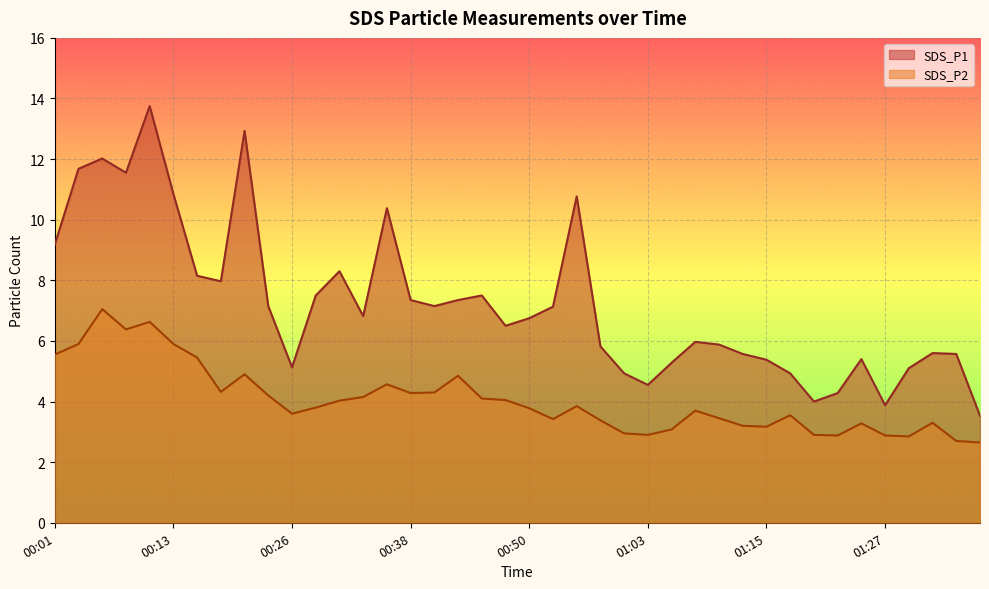

Where is the first local minimum for SDS_P2?

00:09